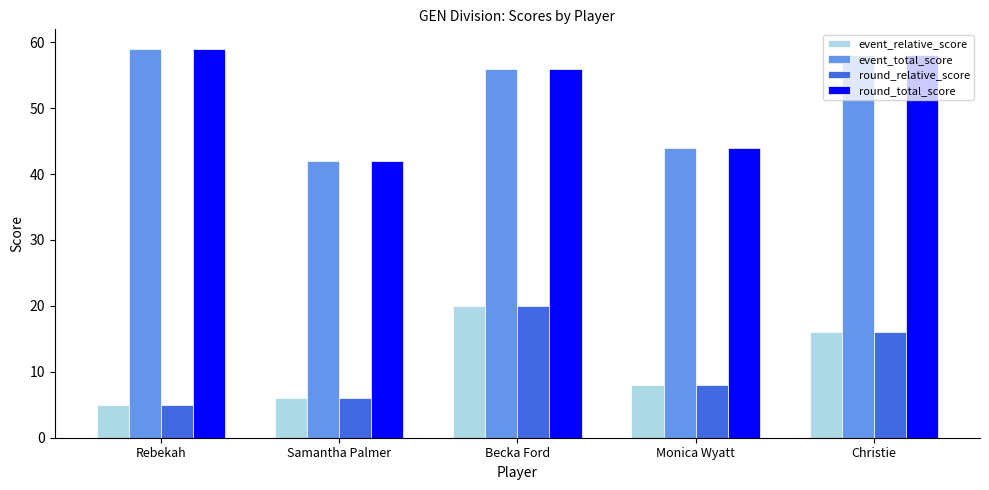

What is the difference between the maximum and minimum values in the event_relative_score series?

15